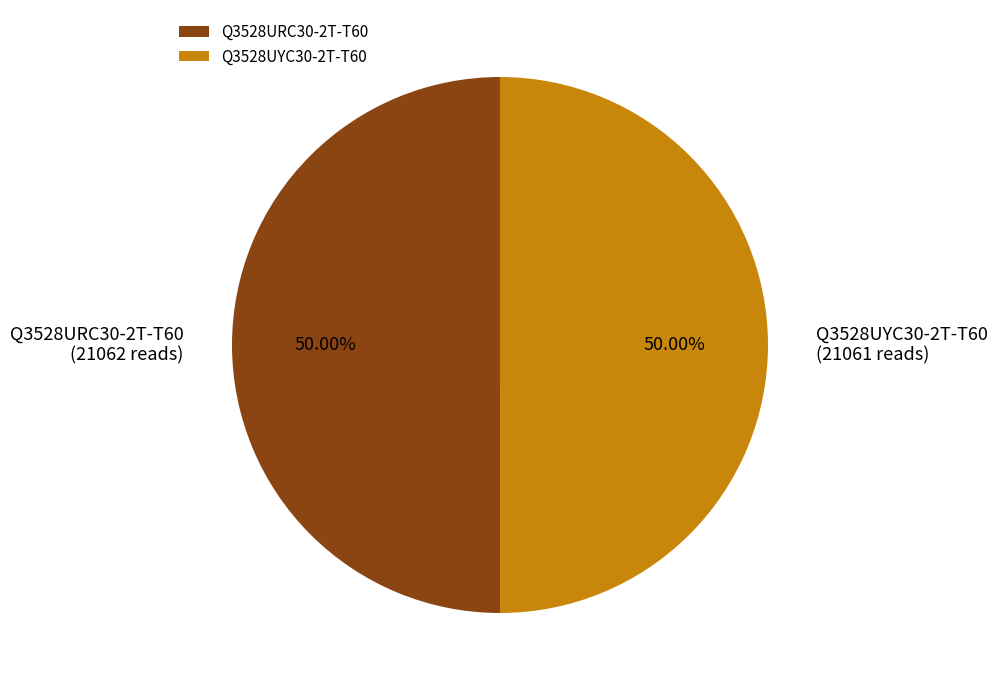

To the nearest percent, what portion does Q3528UYC30-2T-T60 represent?

50%